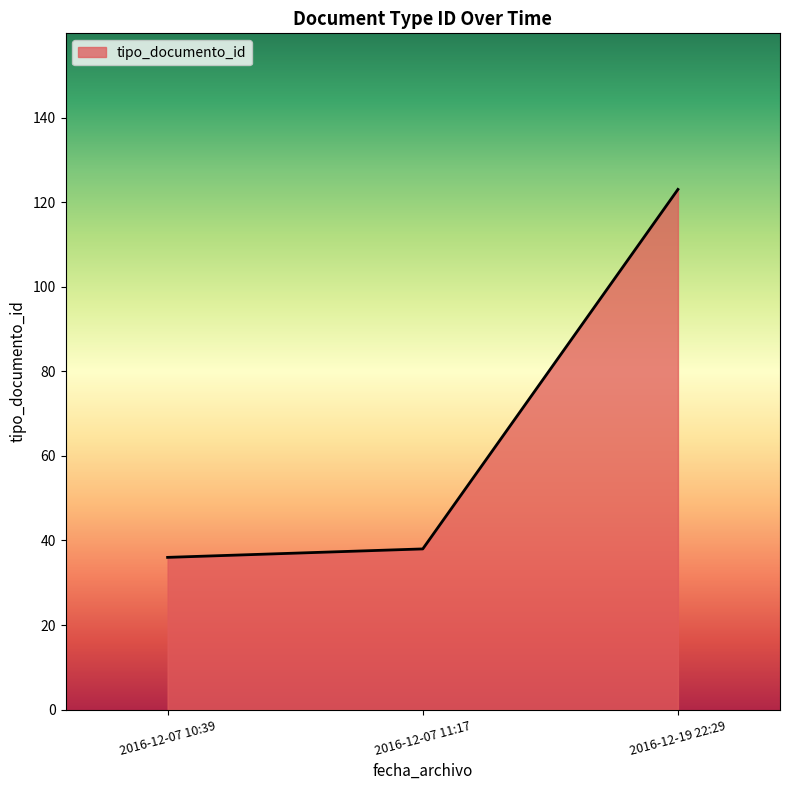

The chart shows a value of 123 at 2016-12-19 22:29. True or false?

True